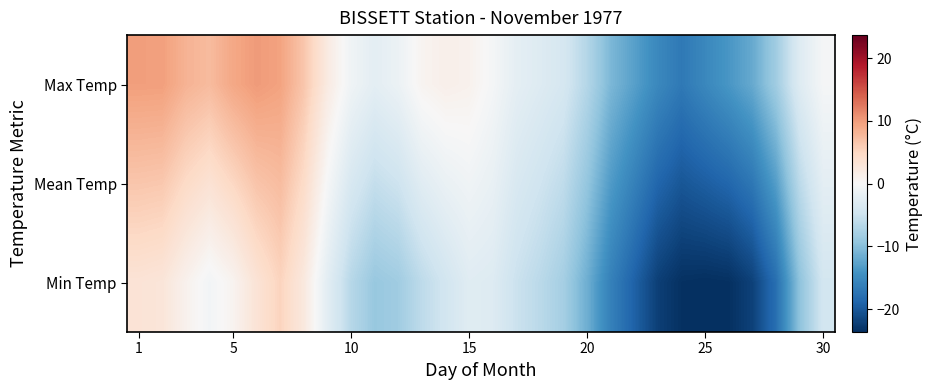

Reading left to right, list all the values displayed in this chart.

Max Temp: 9.8	9.8	8.2	7.5	9.1	10.1	9.5	6.5	2.0	-1.0	-2.3	-1.4	0.7	1.3	1.0	-0.4	-2.2	-3.1	-4.0	-6.8	-10.7	-12.9	-15.3	-16.9	-15.3	-13.8	-12.0	-8.3	-3.0	-0.3
Mean Temp: 6.5	6.3	4.6	3.4	4.9	6.7	7.4	4.4	-0.2	-3.8	-5.6	-4.9	-2.7	-1.6	-0.9	-1.7	-3.7	-4.7	-6.0	-9.2	-13.4	-16.0	-18.8	-20.2	-19.5	-18.7	-17.0	-13.1	-6.3	-2.3
Min Temp: 3.2	2.9	1.0	-0.6	0.7	3.2	5.2	2.4	-2.5	-6.6	-8.9	-8.3	-6.1	-4.5	-2.8	-3.1	-5.1	-6.4	-8.0	-11.6	-16.0	-19.2	-22.2	-23.5	-23.7	-23.5	-22.1	-17.9	-9.6	-4.3